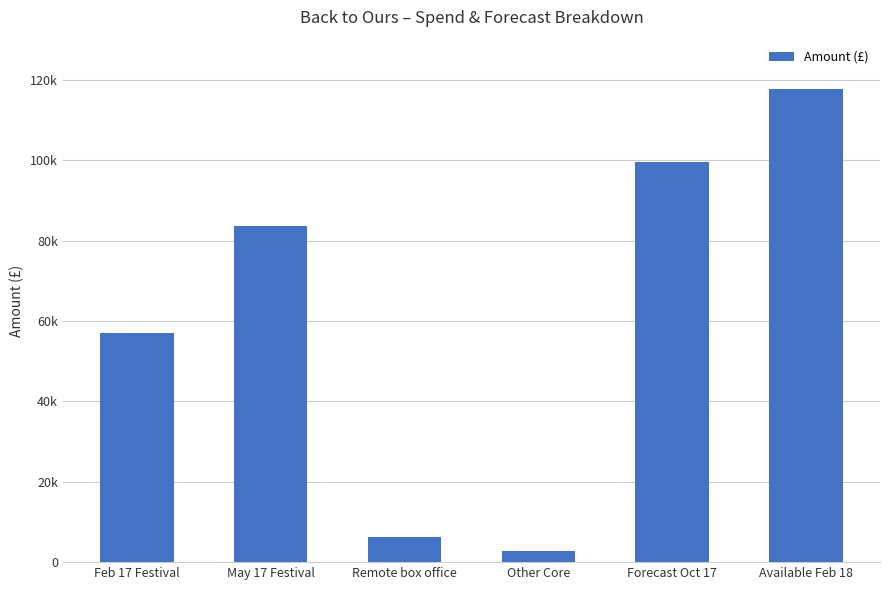

Are the bars horizontal?

No